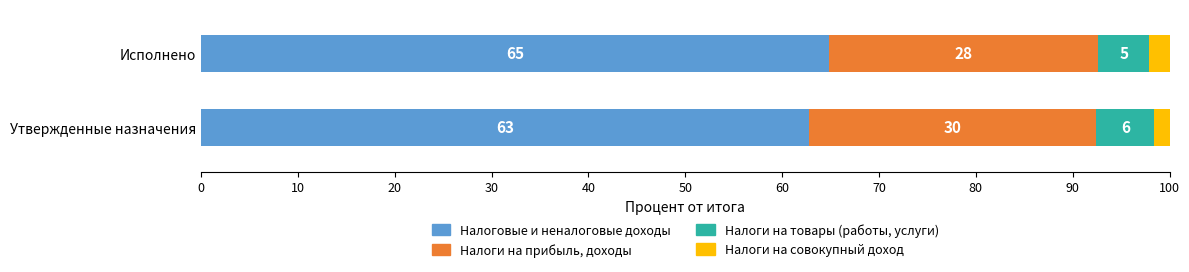

True or false: Налоги на товары (работы, услуги) has a value of 14182426.9 at Утвержденные назначения.

False